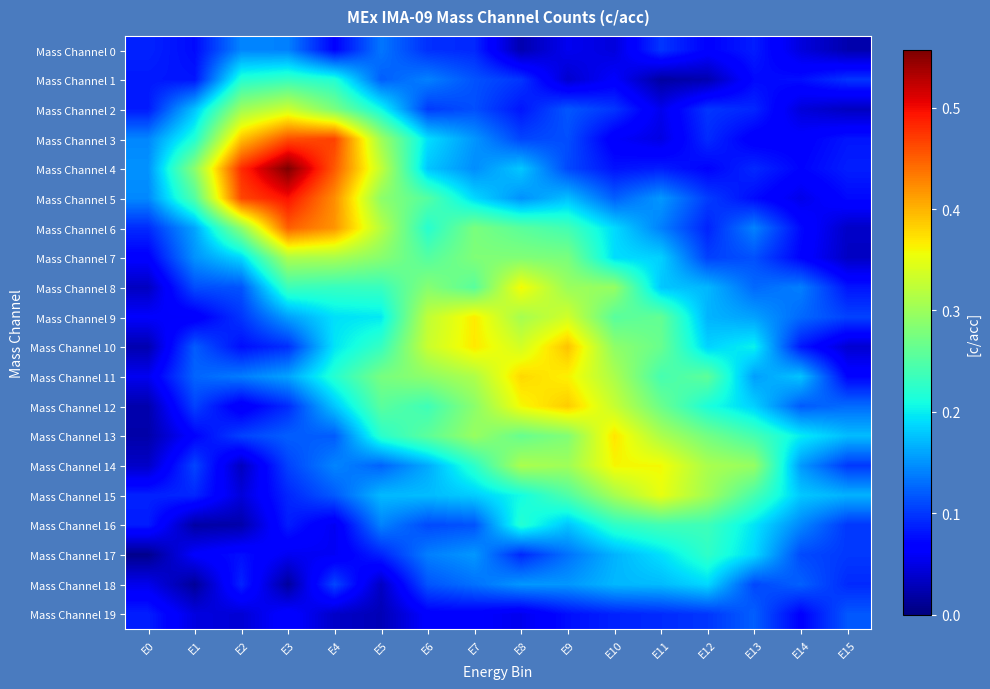

Which series has the largest range (max minus min)?

Mass Channel 4